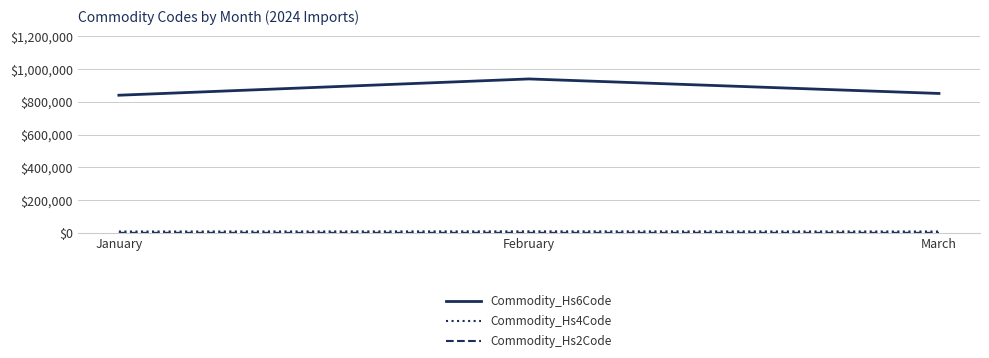

Which label corresponds to the largest value in the chart?

February